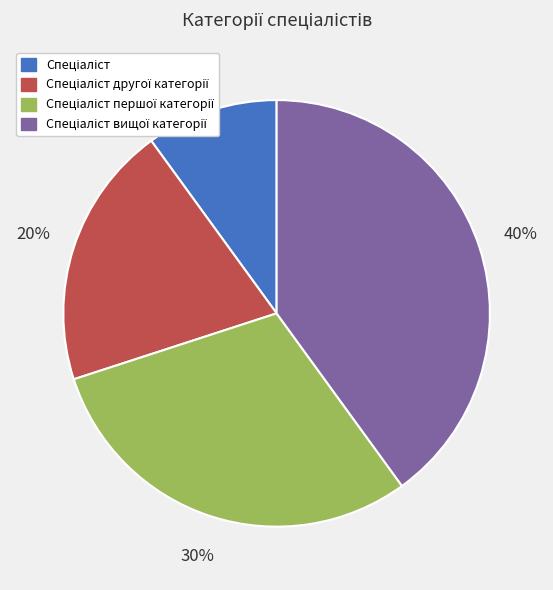

Does any single category account for the majority?

No